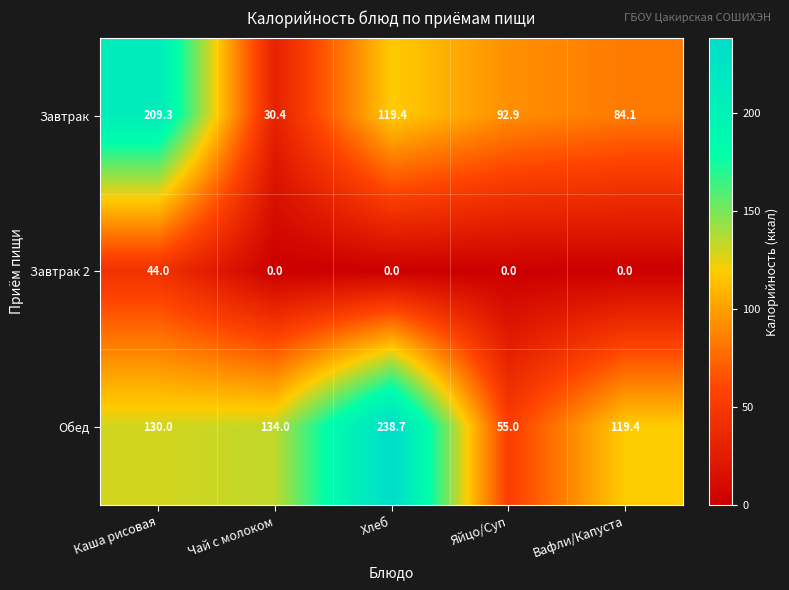

Reading left to right, list all the values displayed in this chart.

Завтрак: 209.3	30.4	119.4	92.9	84.1
Завтрак 2: 44.0	0.0	0.0	0.0	0.0
Обед: 130.0	134.0	238.7	55.0	119.4